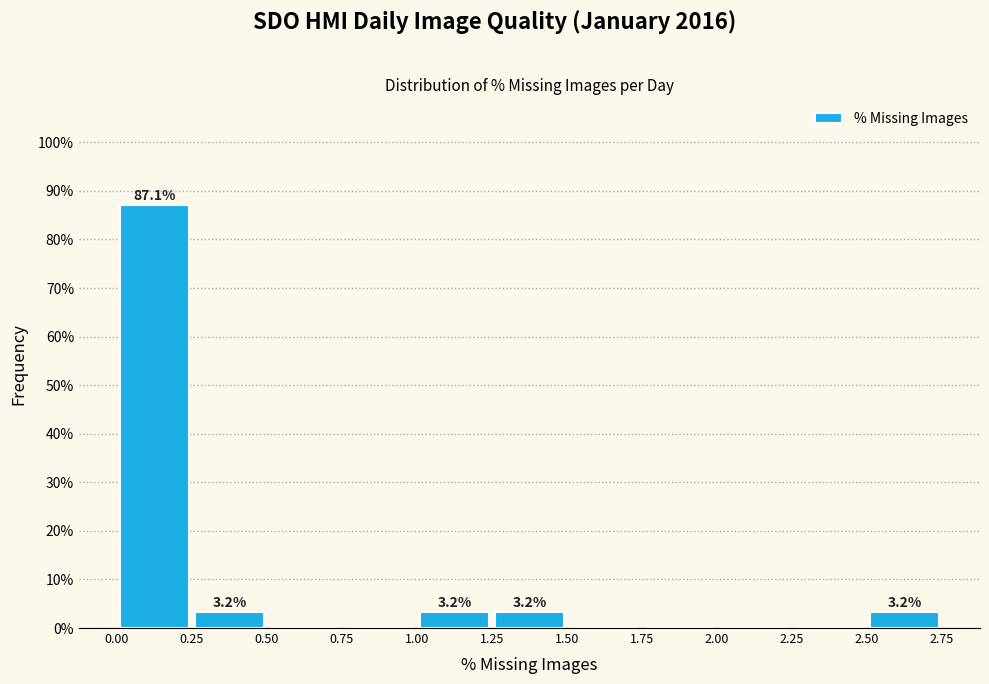

Which range on the x-axis has the tallest bar?

0.00 to 0.25